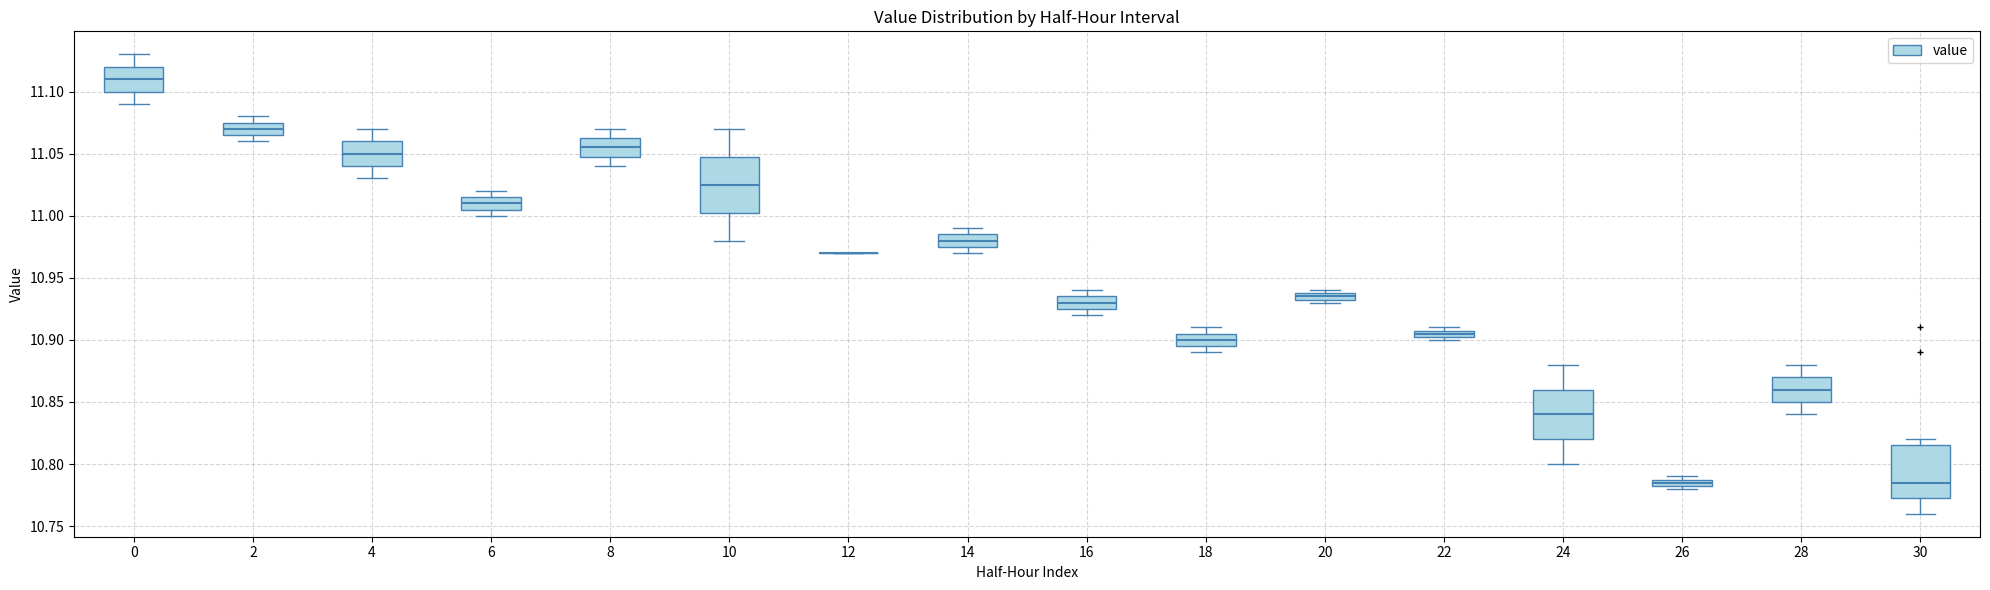

Where does the lower whisker of the box at x = 28 end on the y-axis? The values are not printed on the chart, so give them approximately, as read against the axis.

10.840